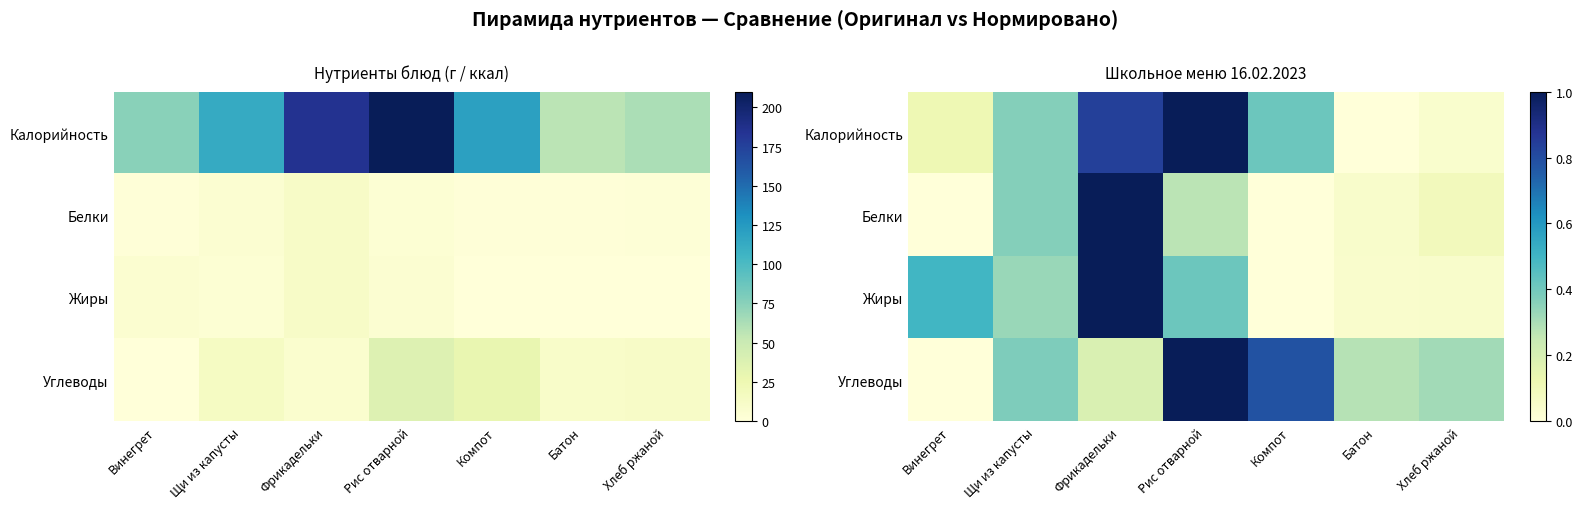

At how many categories does at least one series exceed 0?

7